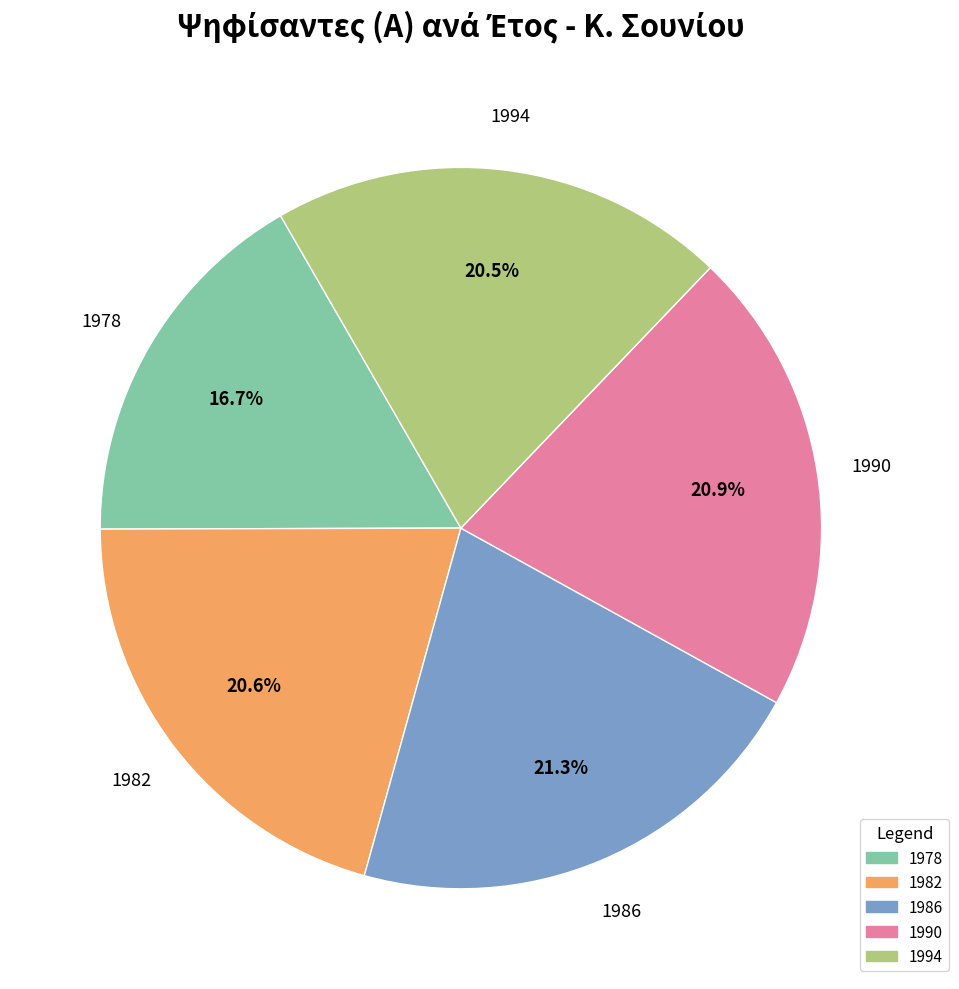

True or false: 1978 accounts for 17% of the total.

True